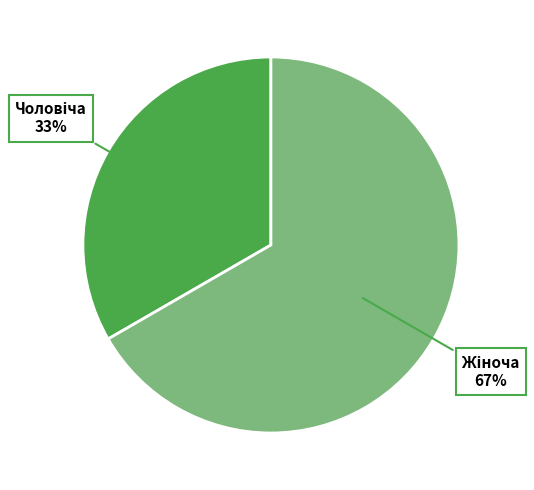

Does any single category account for the majority?

Yes